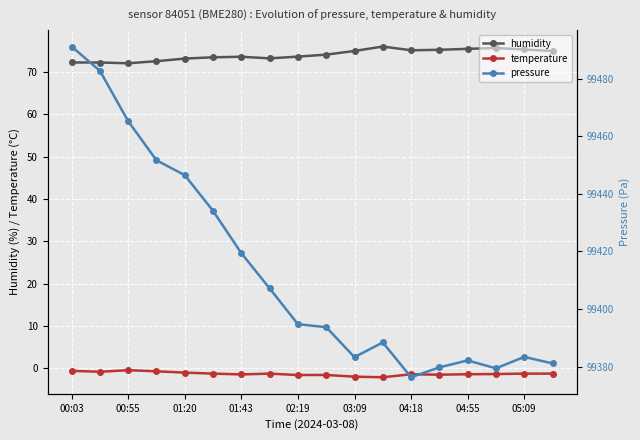

List the series in order of their peak value, highest first.

pressure, humidity, temperature